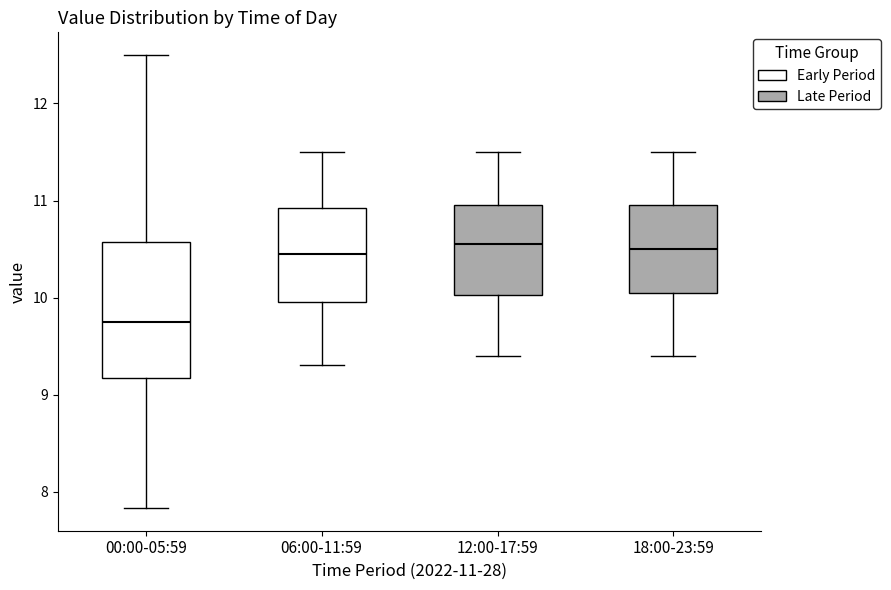

Where does the median line of the box for 06:00-11:59 sit on the y-axis? The values are not printed on the chart, so give them approximately, as read against the axis.

10.5